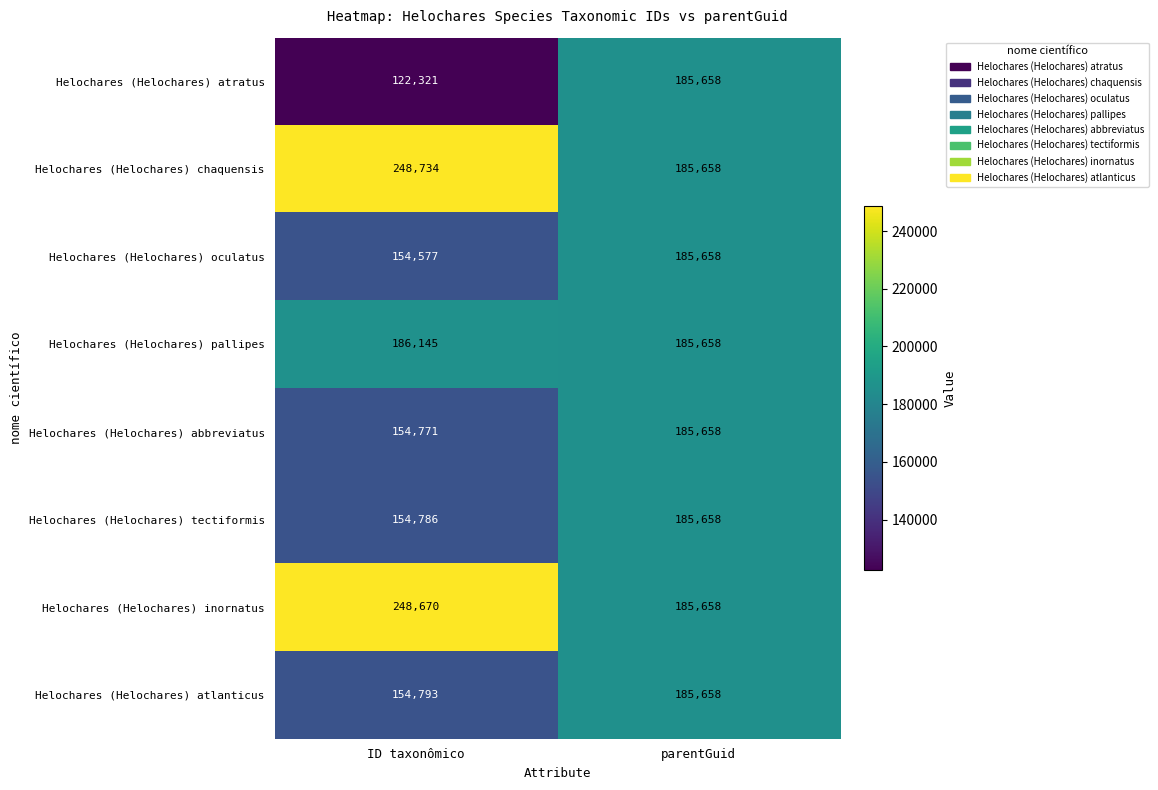

Reading left to right, transcribe all the data shown in this chart.

Helochares (Helochares) atratus: 122321	185658
Helochares (Helochares) chaquensis: 248734	185658
Helochares (Helochares) oculatus: 154577	185658
Helochares (Helochares) pallipes: 186145	185658
Helochares (Helochares) abbreviatus: 154771	185658
Helochares (Helochares) tectiformis: 154786	185658
Helochares (Helochares) inornatus: 248670	185658
Helochares (Helochares) atlanticus: 154793	185658